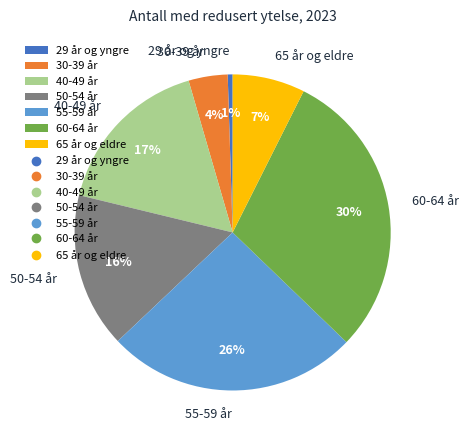

To the nearest percent, what is the difference between the 29 år og yngre and 50-54 år slice percentages?

15%